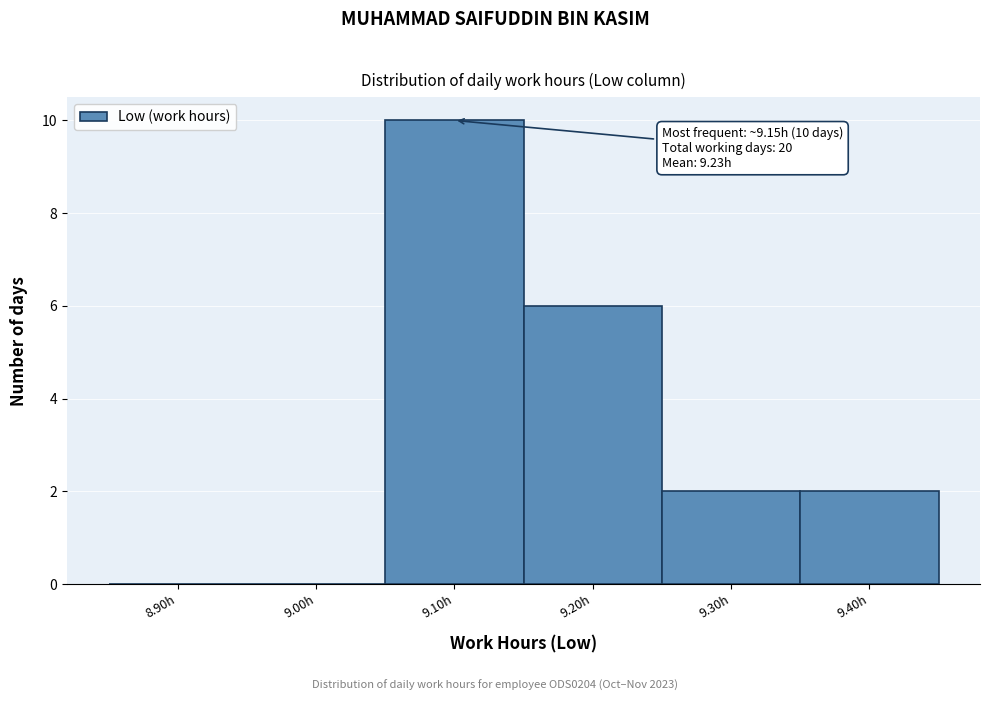

Reading left to right, list all the values displayed in this chart.

8.90h=0	9.00h=0	9.10h=10	9.20h=6	9.30h=2	9.40h=2